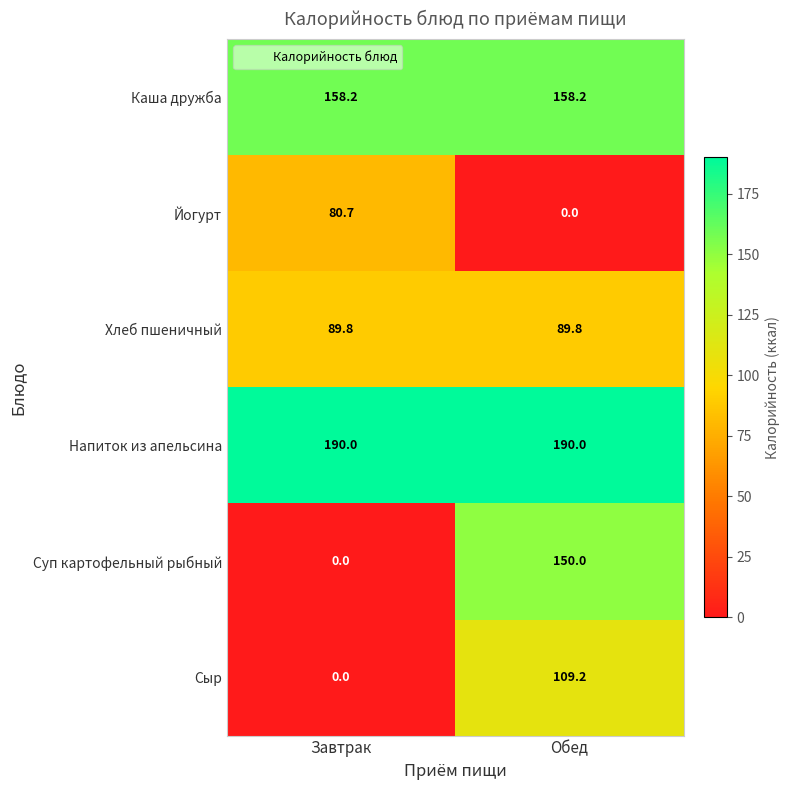

Reading left to right, transcribe all the data shown in this chart.

Каша дружба: Завтрак=158.2	Обед=158.2
Йогурт: Завтрак=80.7	Обед=0.0
Хлеб пшеничный: Завтрак=89.8	Обед=89.8
Напиток из апельсина: Завтрак=190.0	Обед=190.0
Суп картофельный рыбный: Завтрак=0.0	Обед=150.0
Сыр: Завтрак=0.0	Обед=109.2